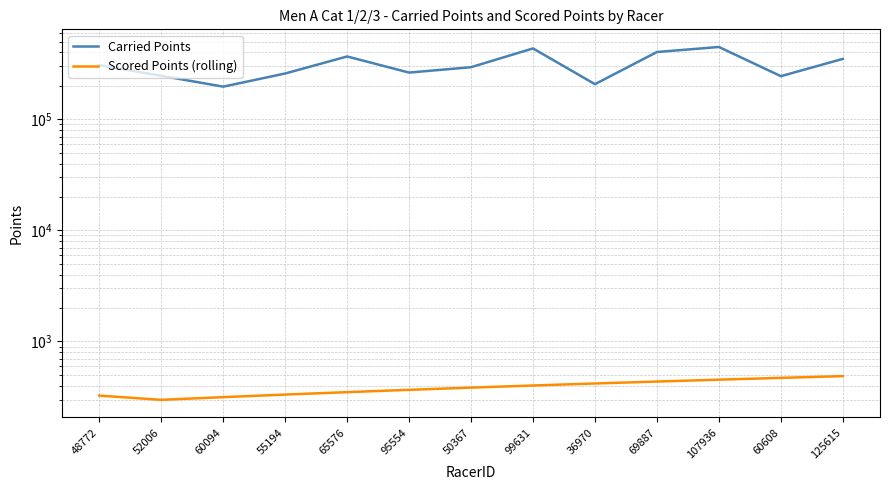

What is the difference between the Carried Points values at 95554 and 60608?

18984.0